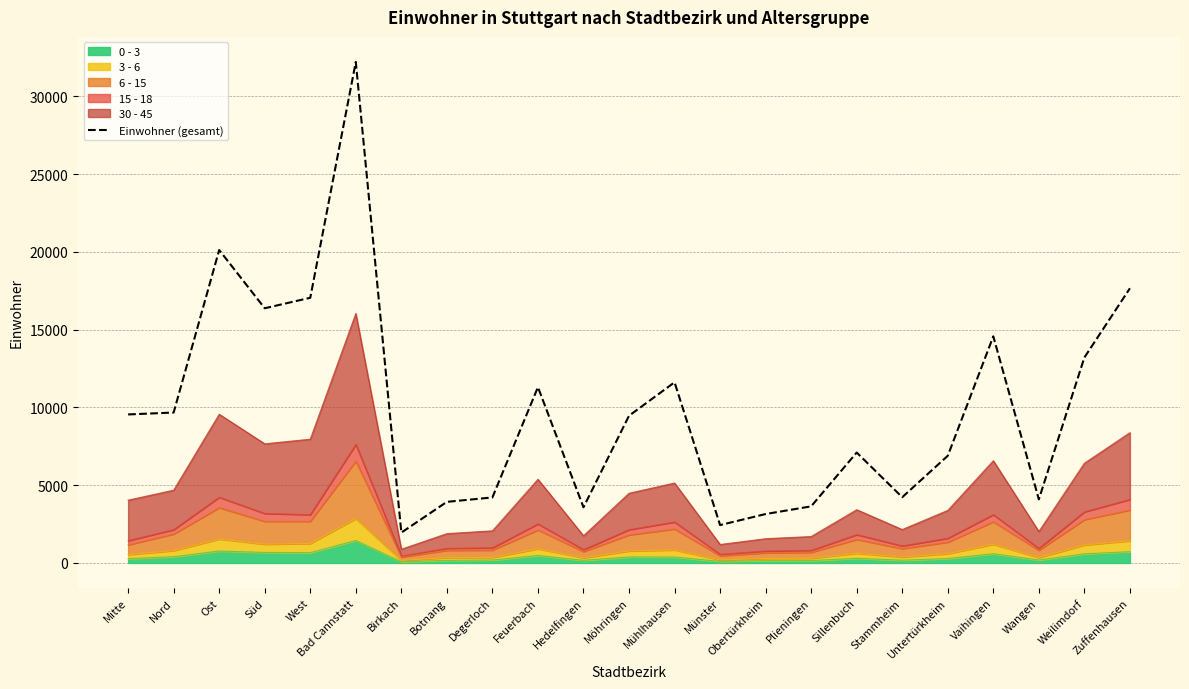

What position from the right is Hedelfingen?

13